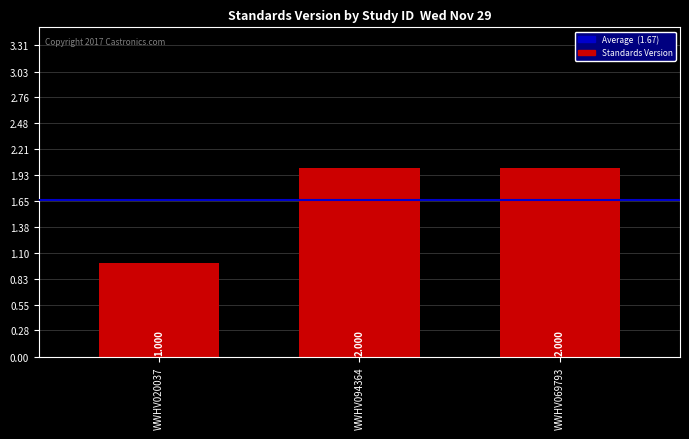

What is the label of the 2nd bar from the right?

WWHV094364